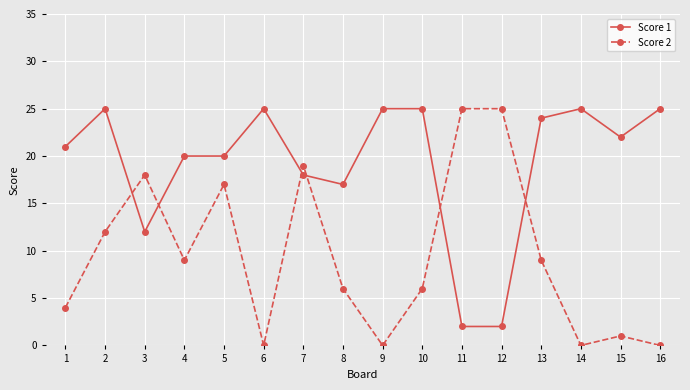

Which series has the largest total across all categories?

Score 1